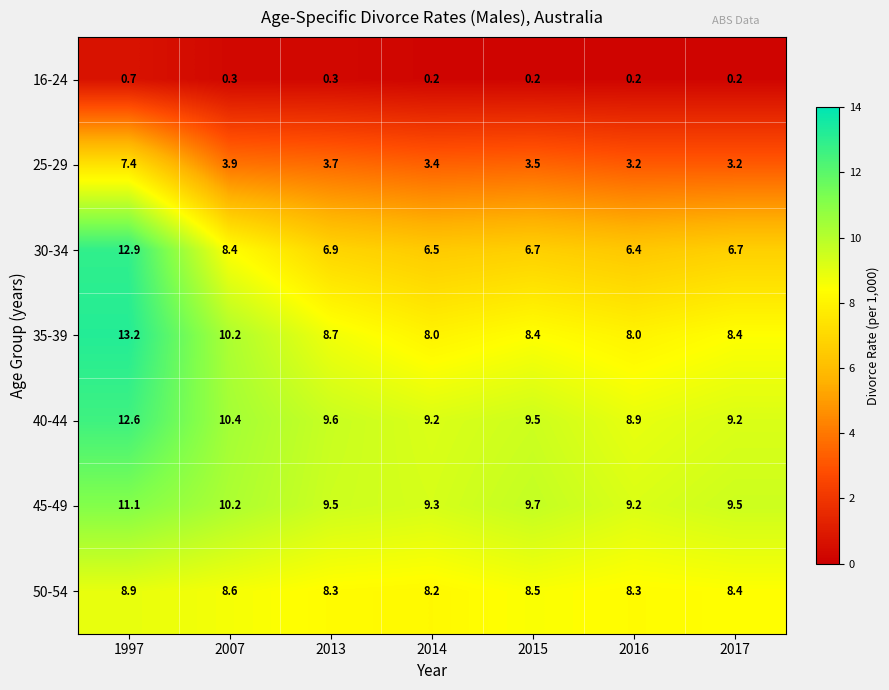

Is it true that 30-34 equals 4.1 at 1997?

False